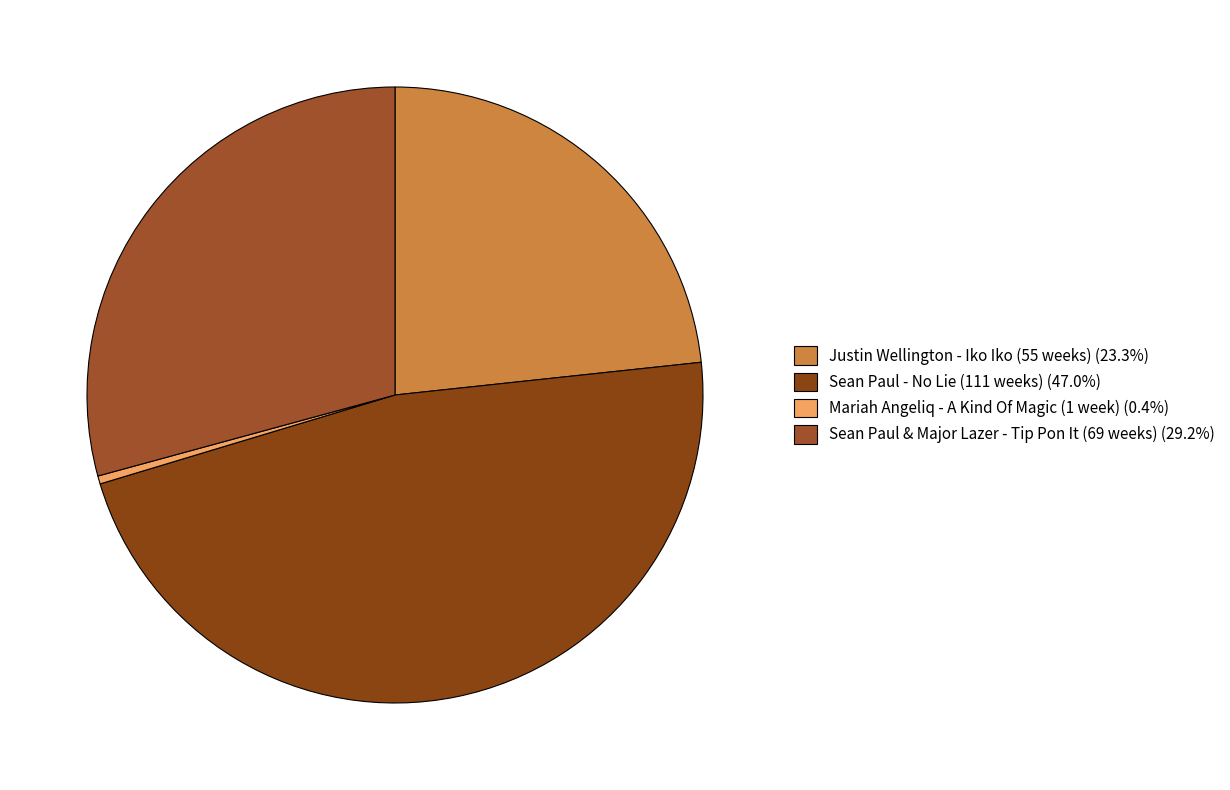

How many slices are in this pie chart?

4